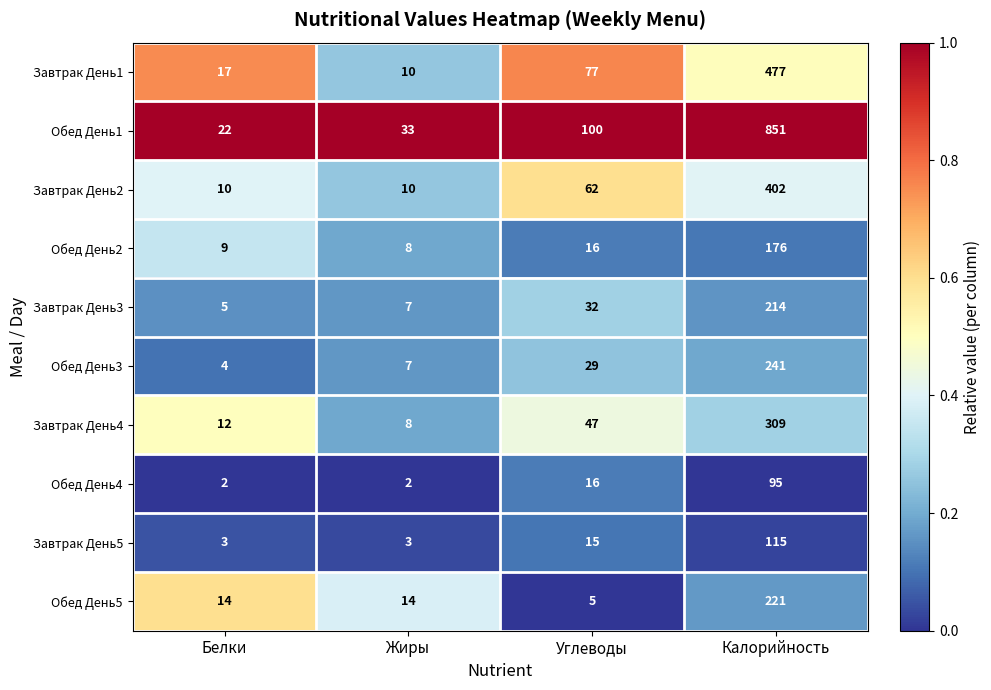

List the series in order of their peak value, highest first.

Обед День1, Завтрак День1, Завтрак День2, Завтрак День4, Обед День3, Обед День5, Завтрак День3, Обед День2, Завтрак День5, Обед День4